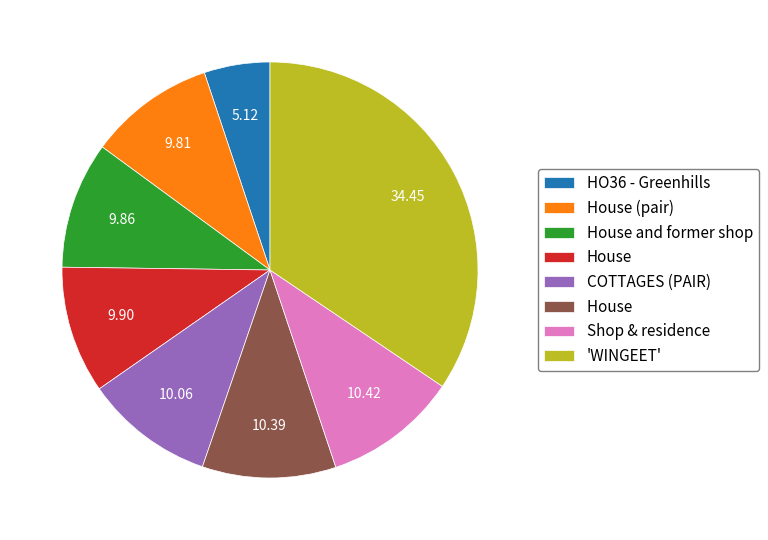

Count the number of slices in the pie.

8